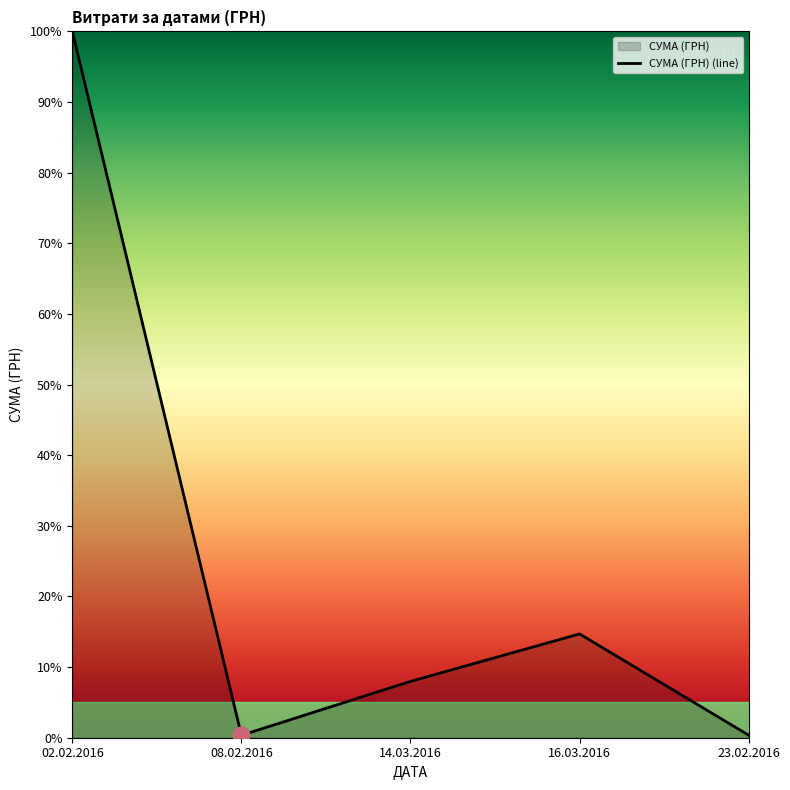

Which category has the highest value across all series?

02.02.2016